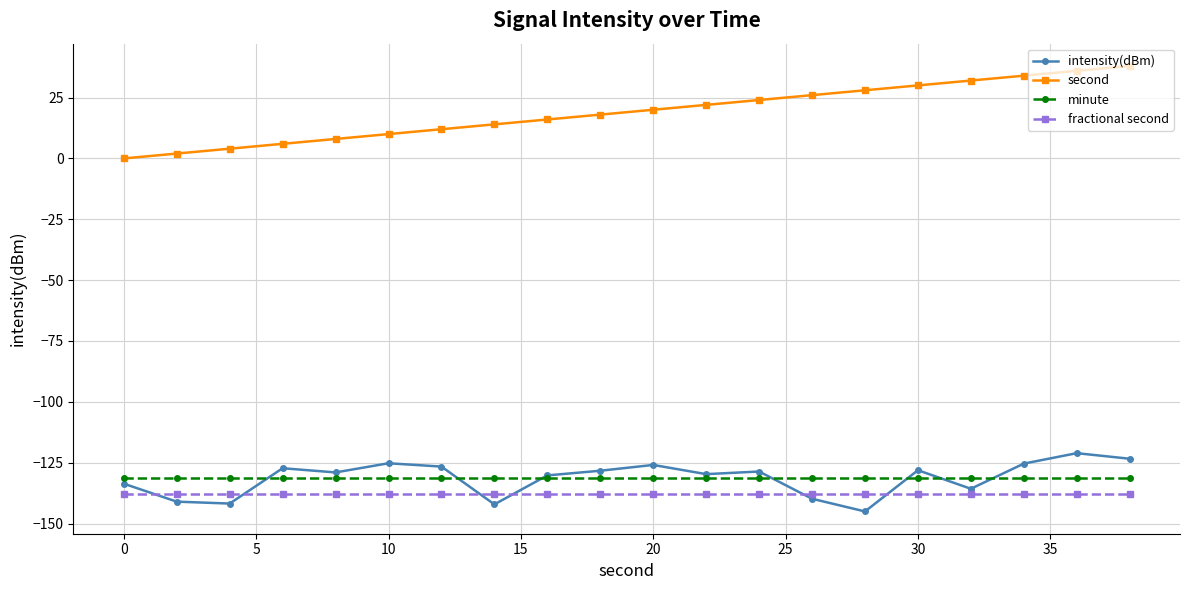

What is the value of the second point at the 10th from the left?

18.0